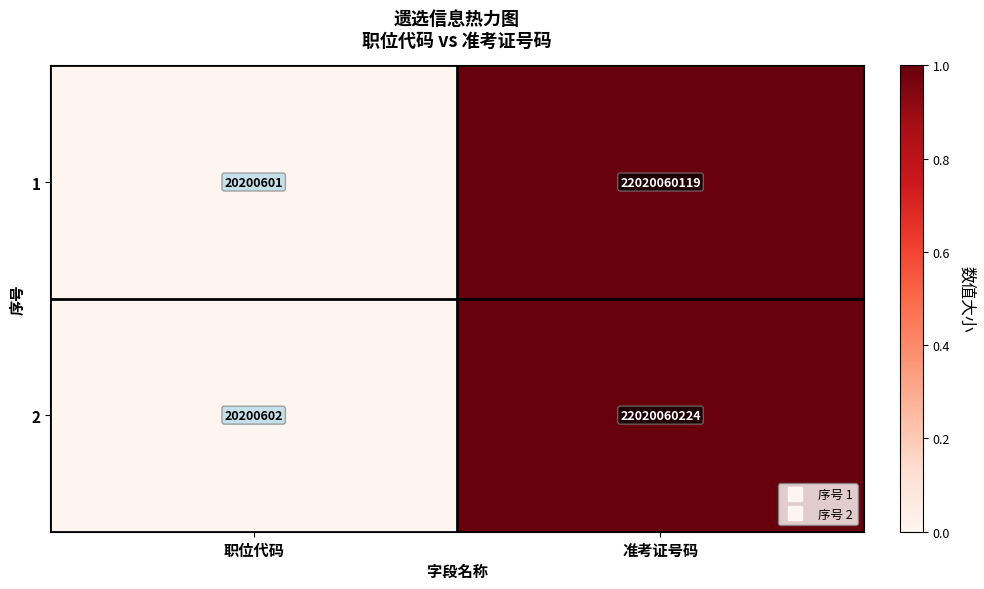

At which label does 1 reach its peak?

准考证号码